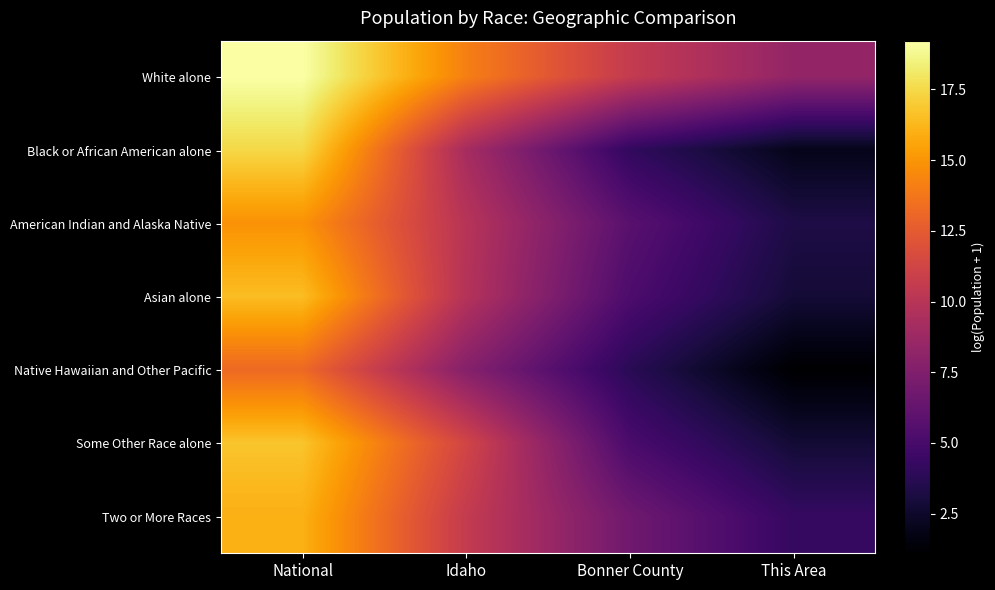

What is the total value across all series at This Area?

24.5